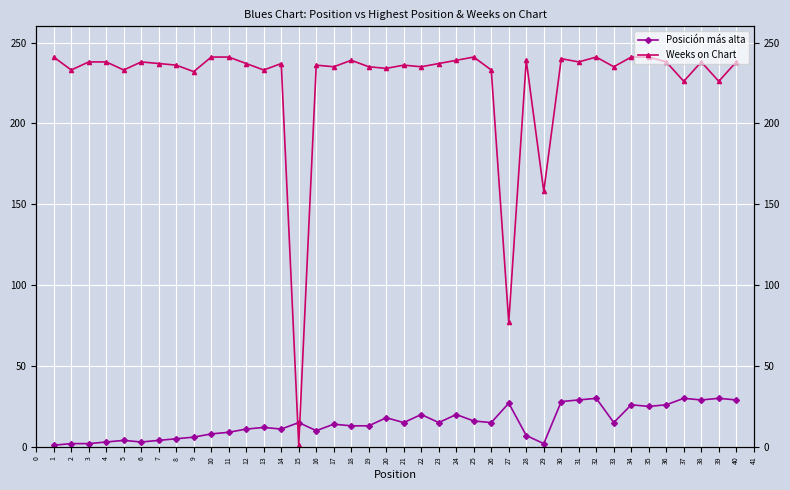

True or false: Posición más alta has more than 0 interior local peaks.

True